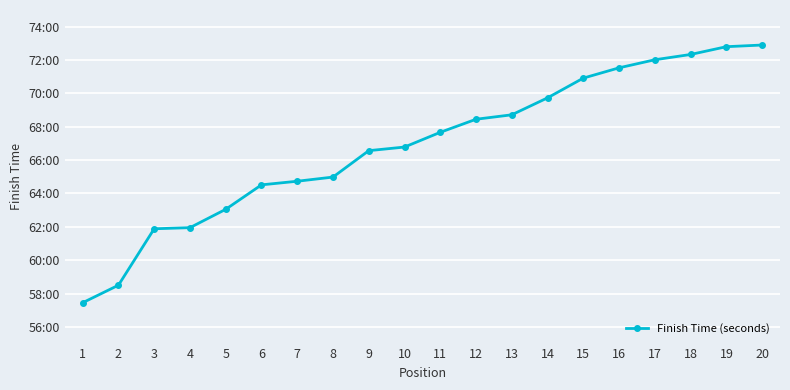

What is the sum of the values at 15 and 9?

8249